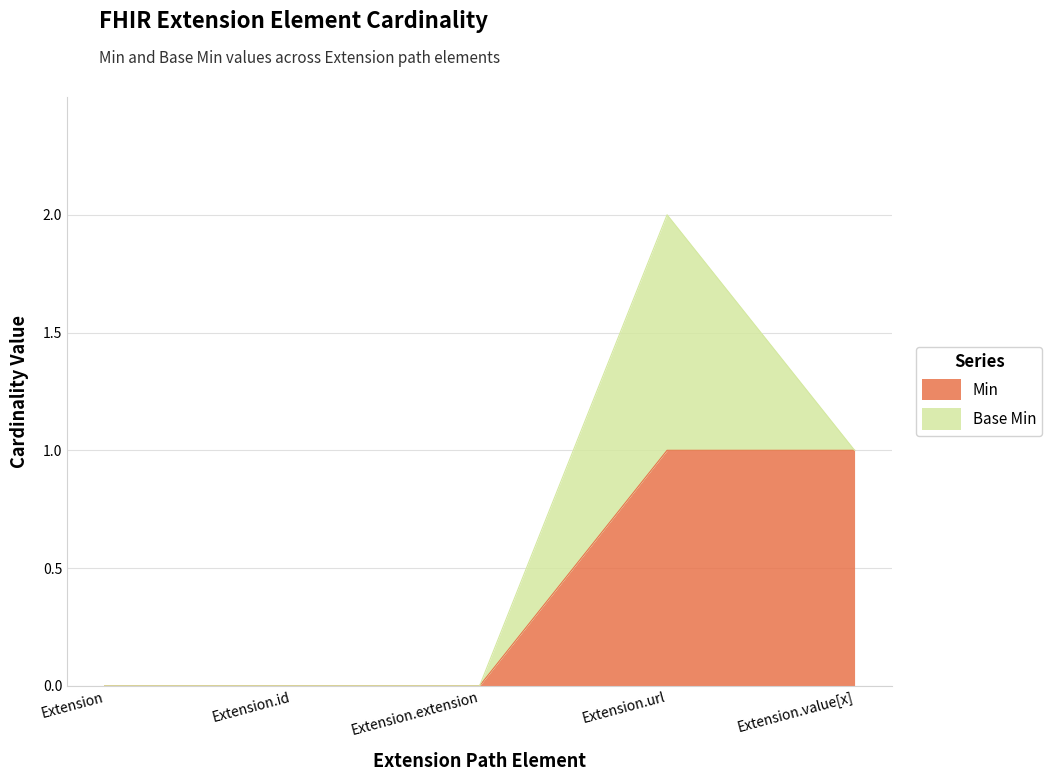

The Min series shows 0 at Extension.id. True or false?

True